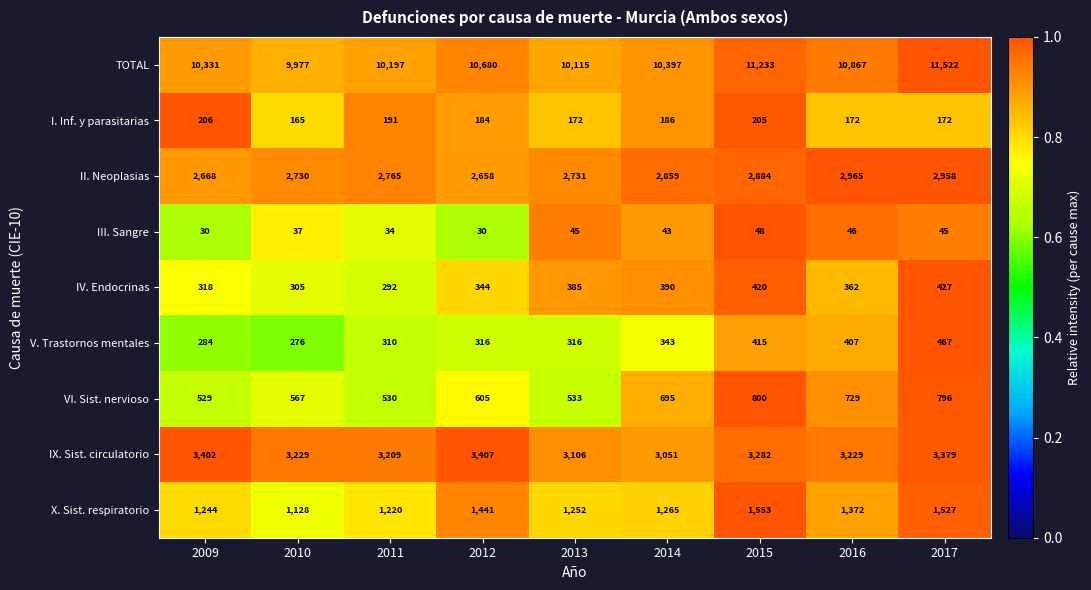

Which label corresponds to the largest value in the chart?

2017